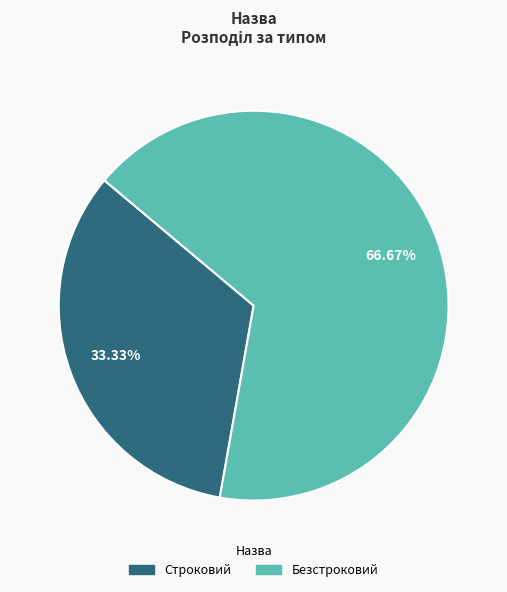

What is the majority slice?

Безстроковий